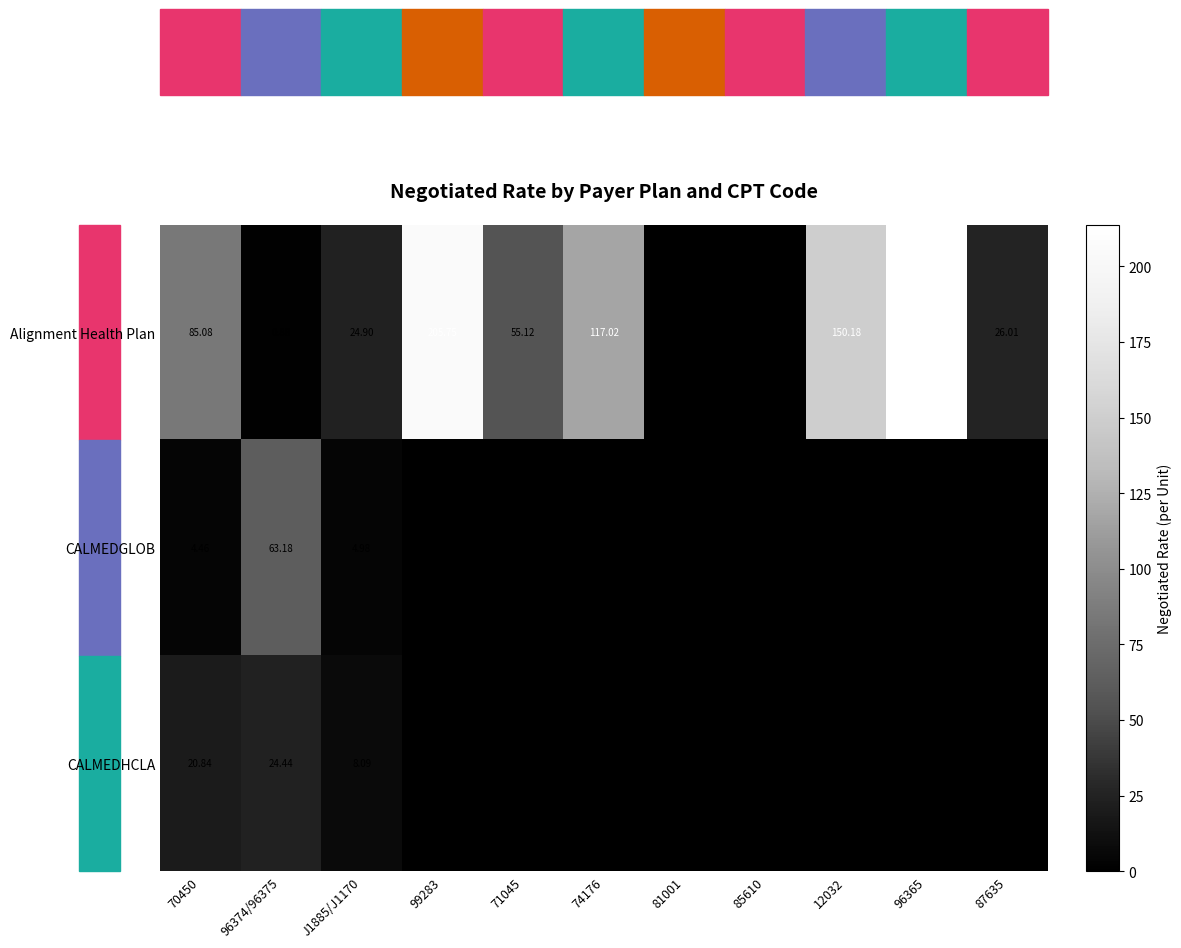

Rank the series at 70450 from highest to lowest value.

Alignment Health Plan, CALMEDHCLA, CALMEDGLOB